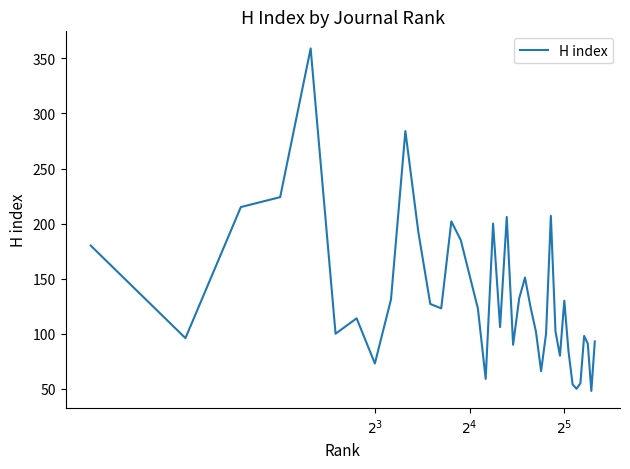

What is the difference between the maximum and minimum values?

311